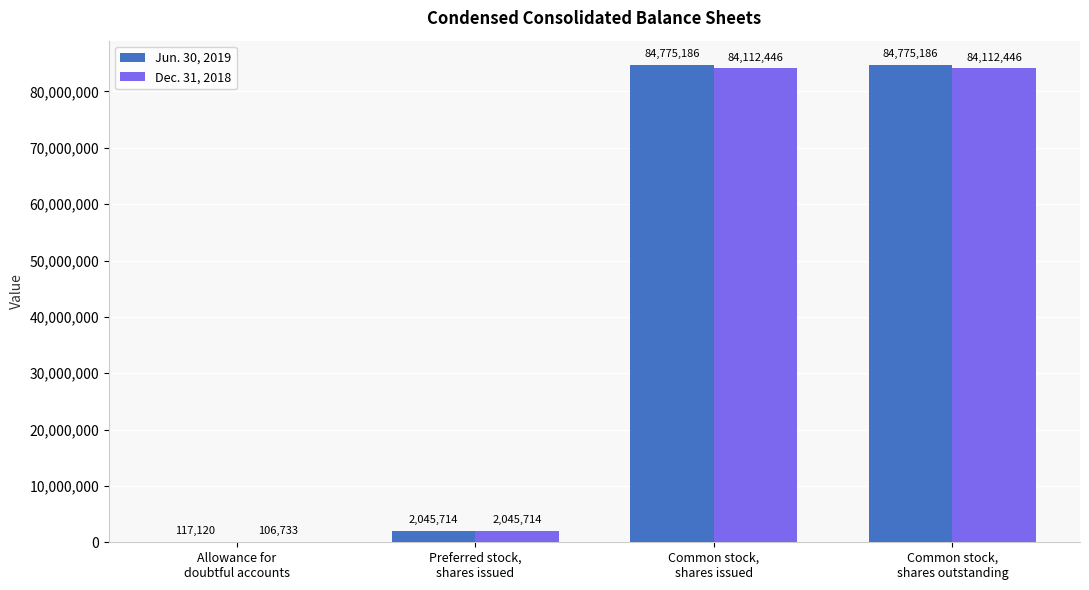

What is the sum of all Dec. 31, 2018 values?

170377339